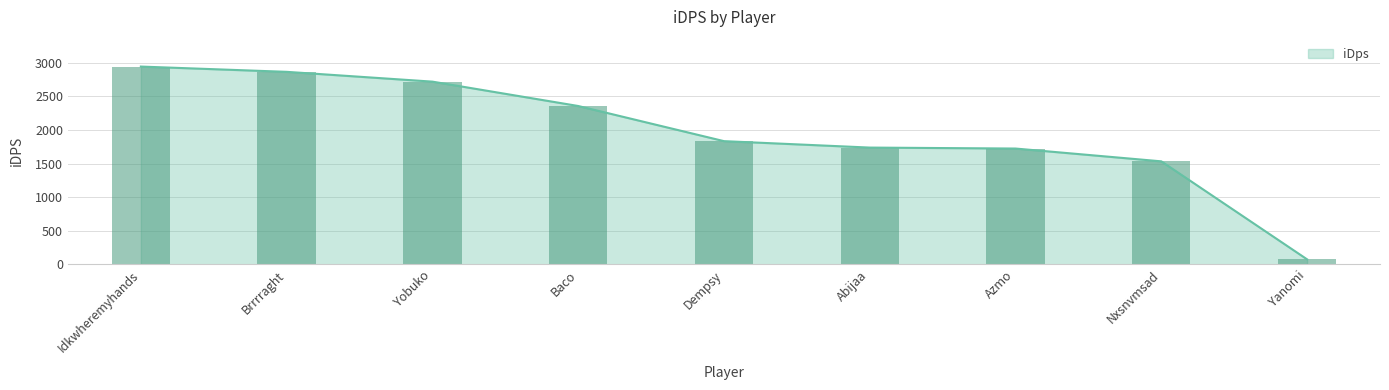

What is the greatest value displayed?

2942.4